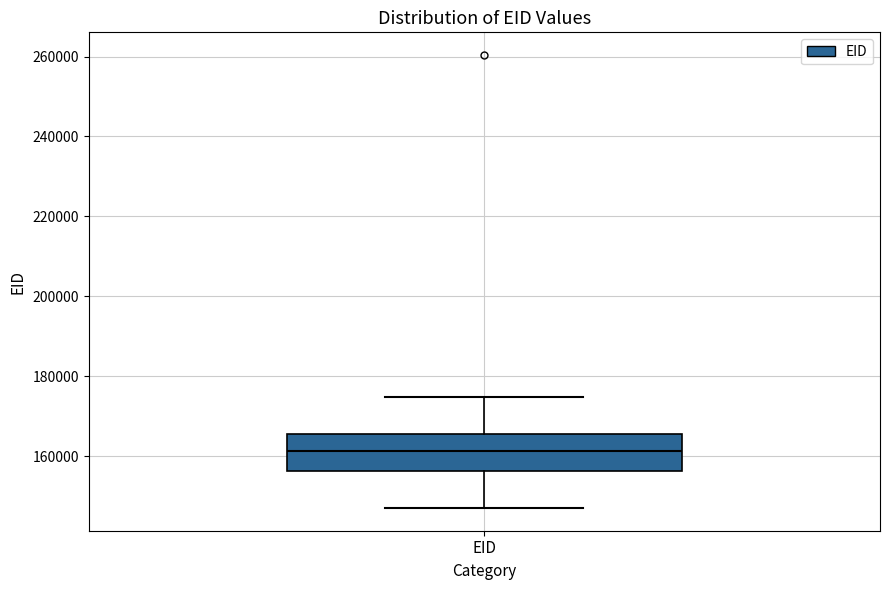

Transcribe this box plot: give where the median line is, the range the box spans, and where the two whiskers end, as read against the y-axis. The values are not printed on the chart, so give them approximately, as read against the axis.

median 162000, box 156000 to 166000, whiskers 148000 to 174000